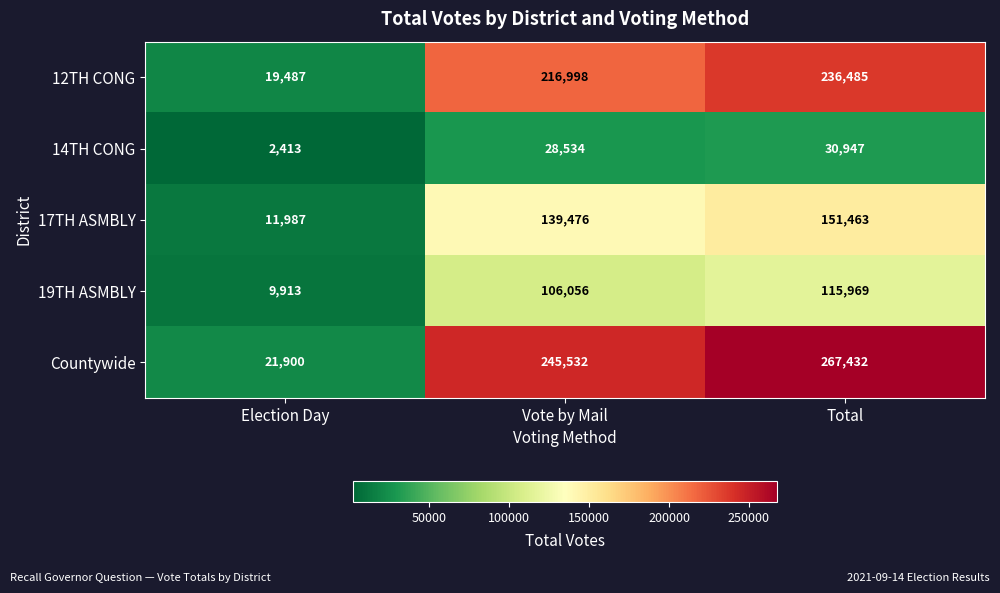

How many distinct data groups are displayed?

5